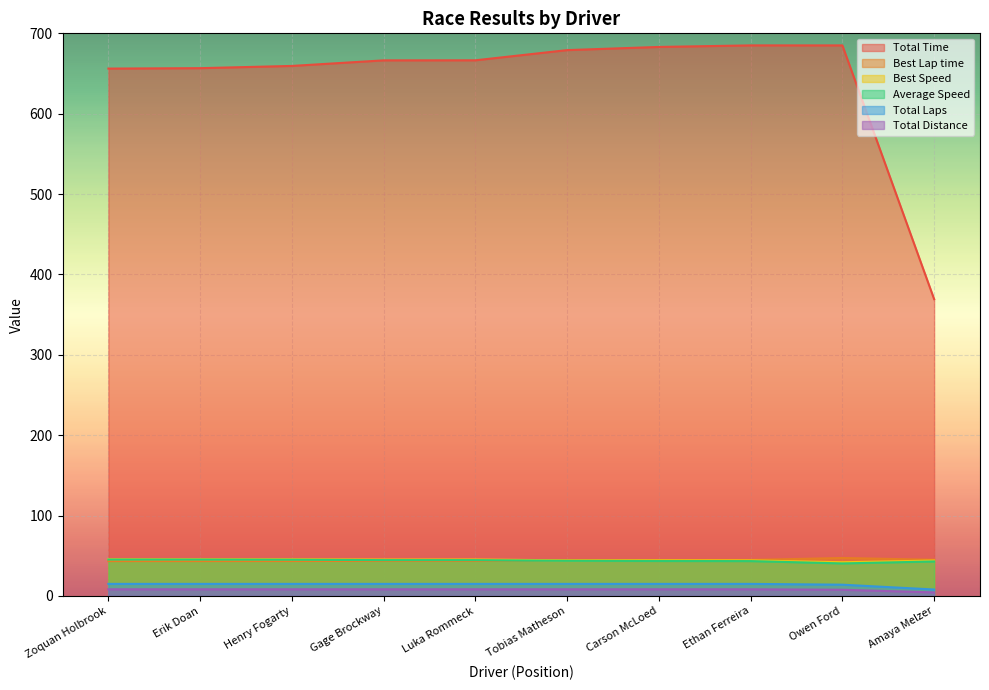

What are all the series names shown in the legend?

Total Time, Best Lap time, Best Speed, Average Speed, Total Laps, Total Distance